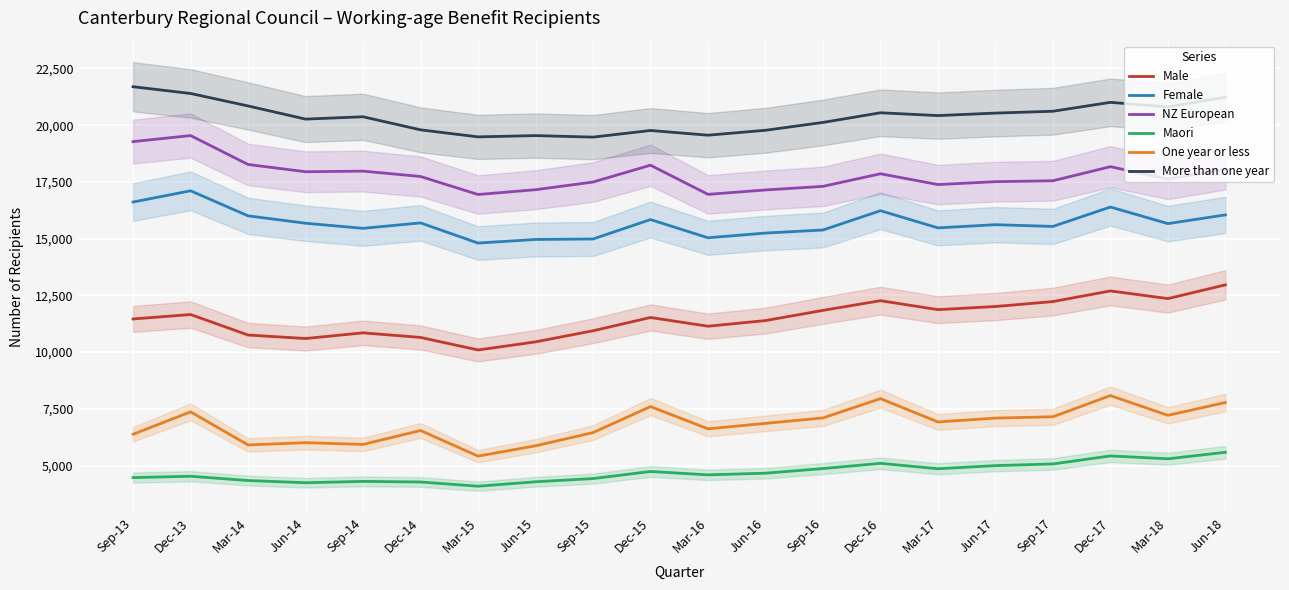

Is this an area chart (filled region under the line)?

No